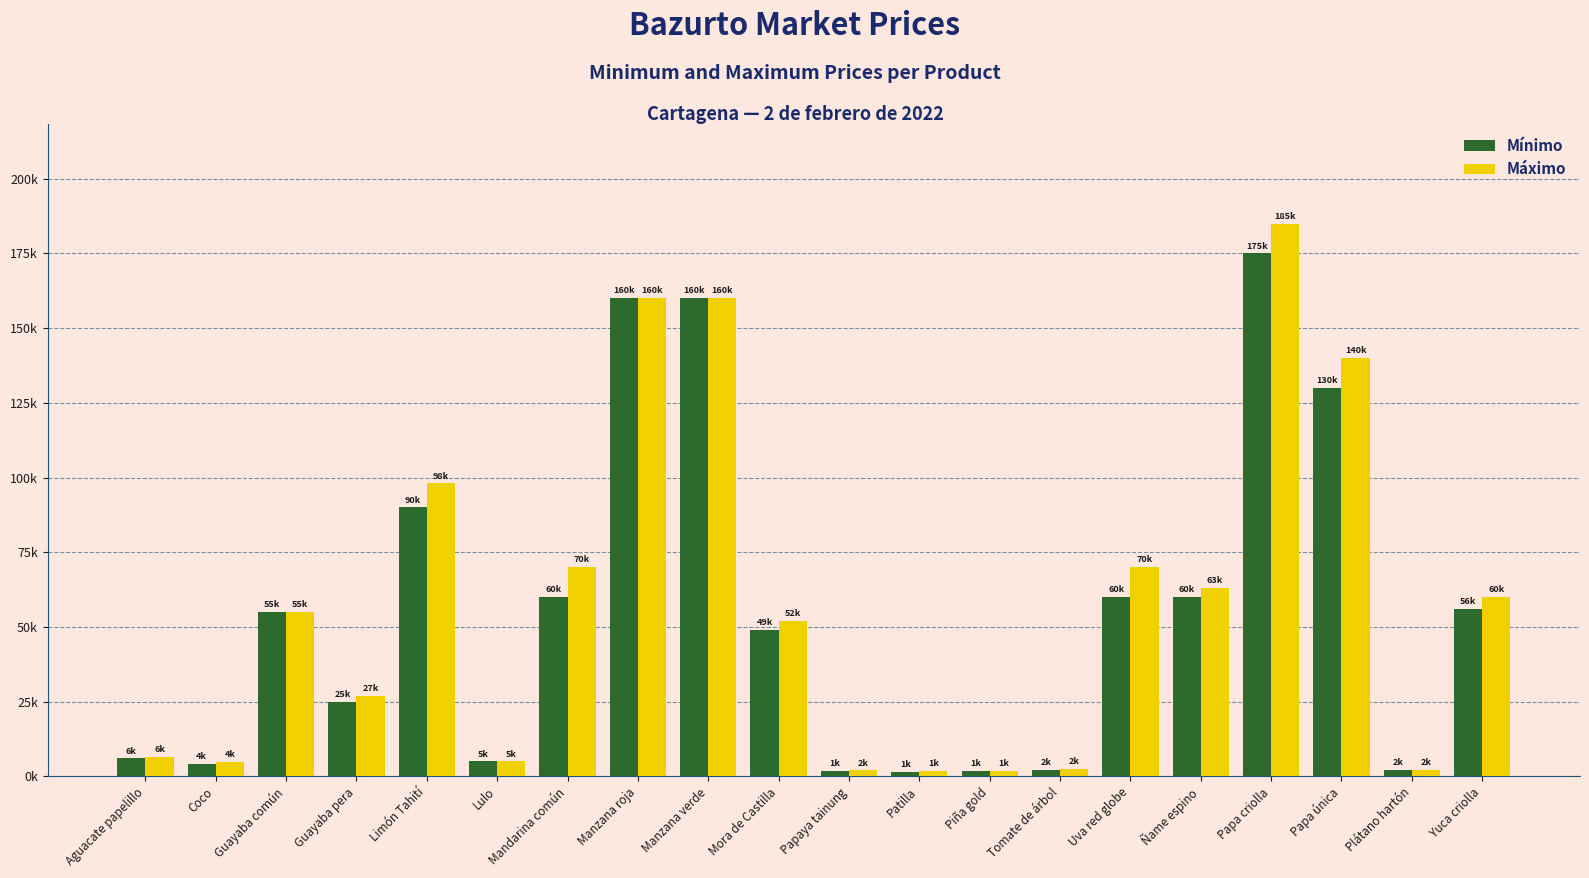

Which series has the widest spread of values?

Máximo